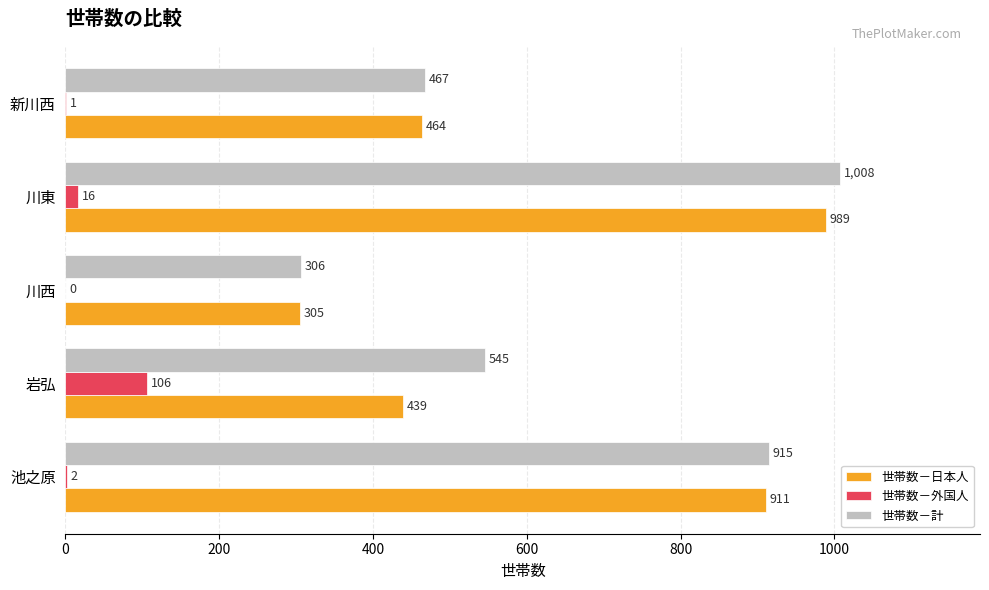

What is the sum of all 世帯数－外国人 values?

125